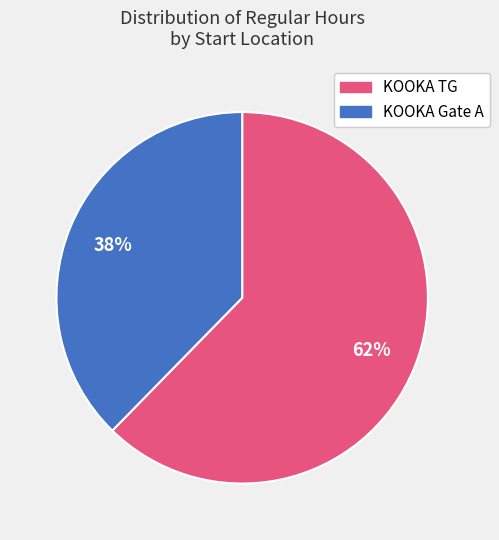

To the nearest percent, what is the average slice percentage?

50%